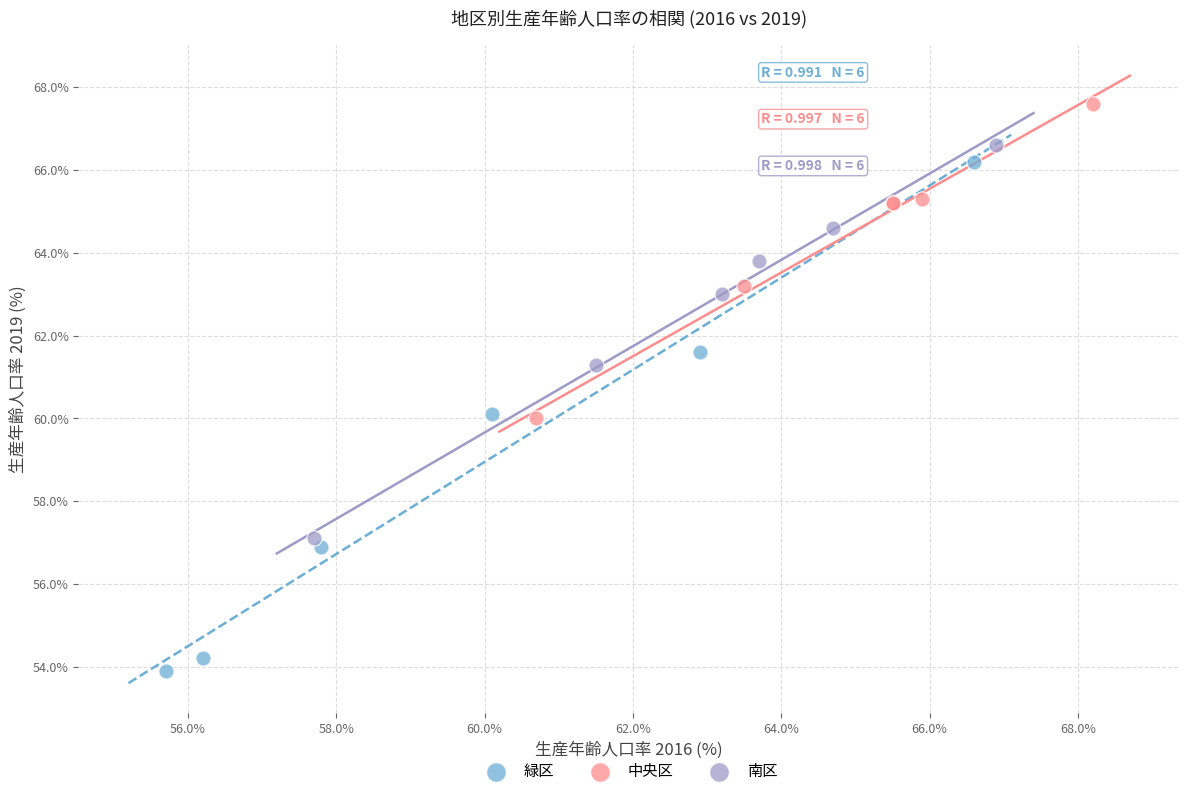

Which series contains the highest Y value?

中央区